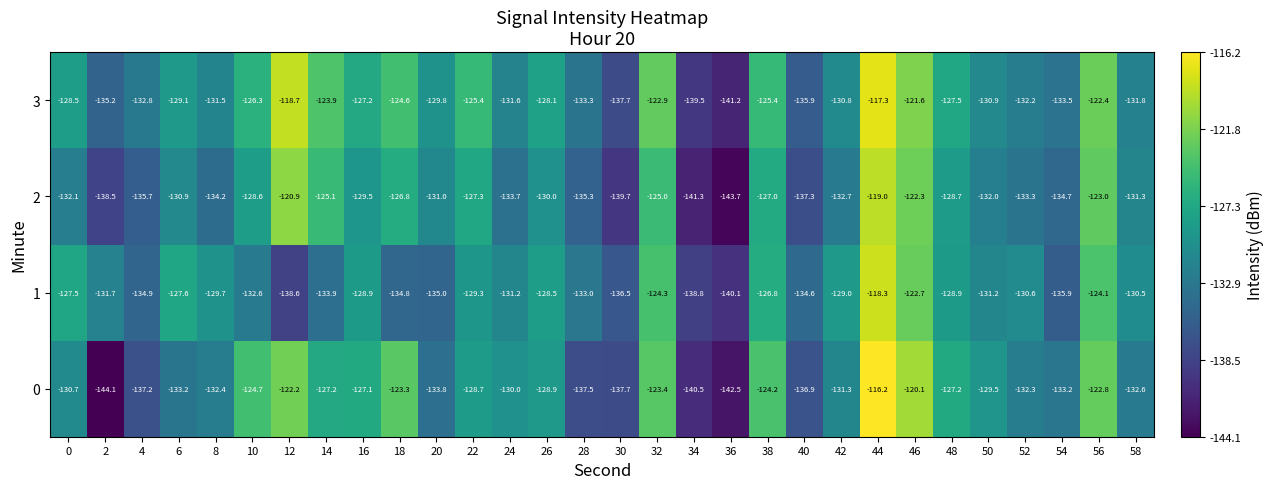

List the series in order of their peak value, highest first.

0, 3, 1, 2